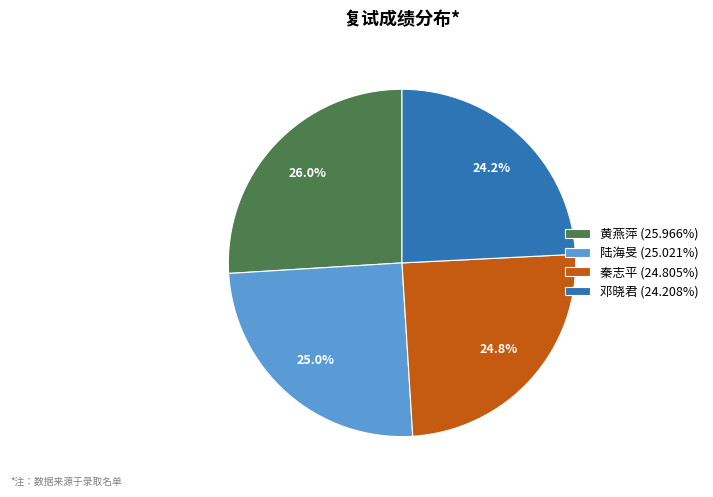

Does any single category account for the majority?

No